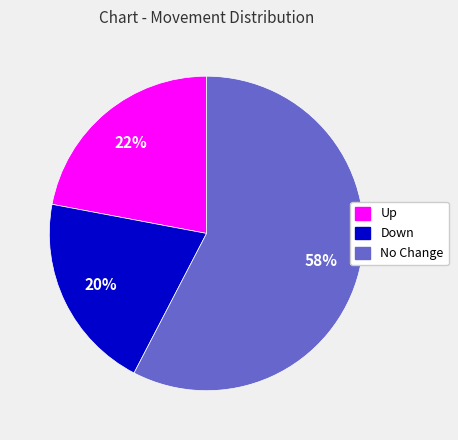

How many slices are in this pie chart?

3